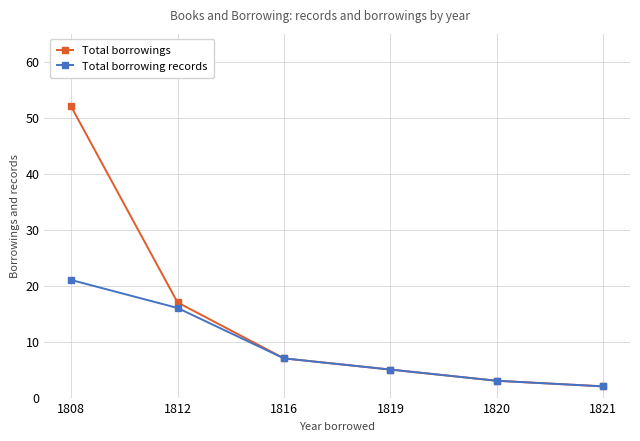

Which series has the largest total across all categories?

Total borrowings